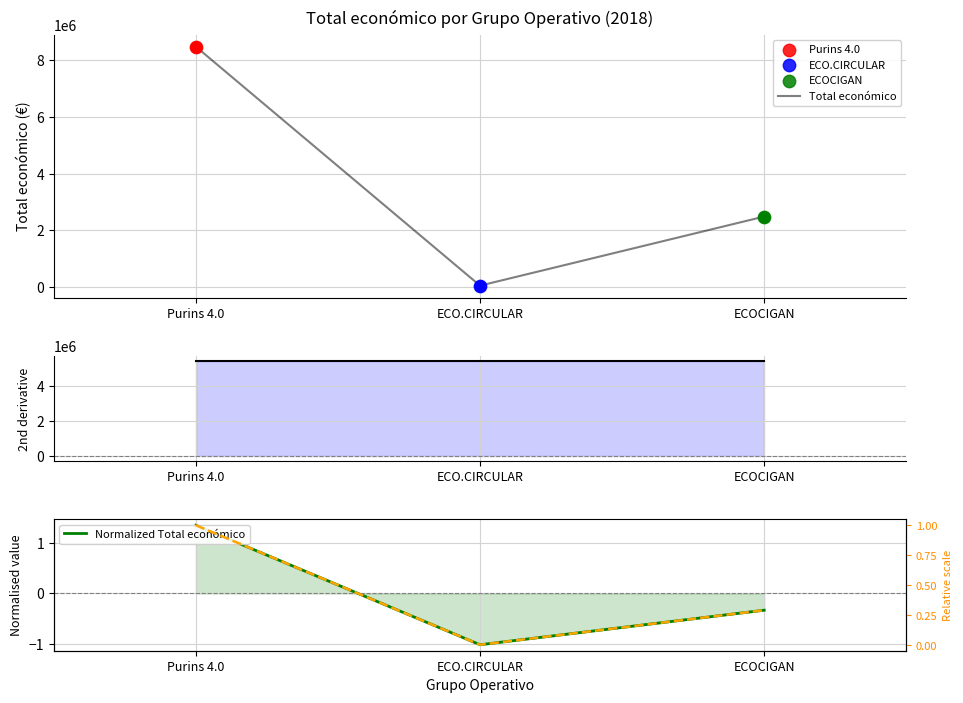

Which series reaches the maximum Y coordinate?

Total económico